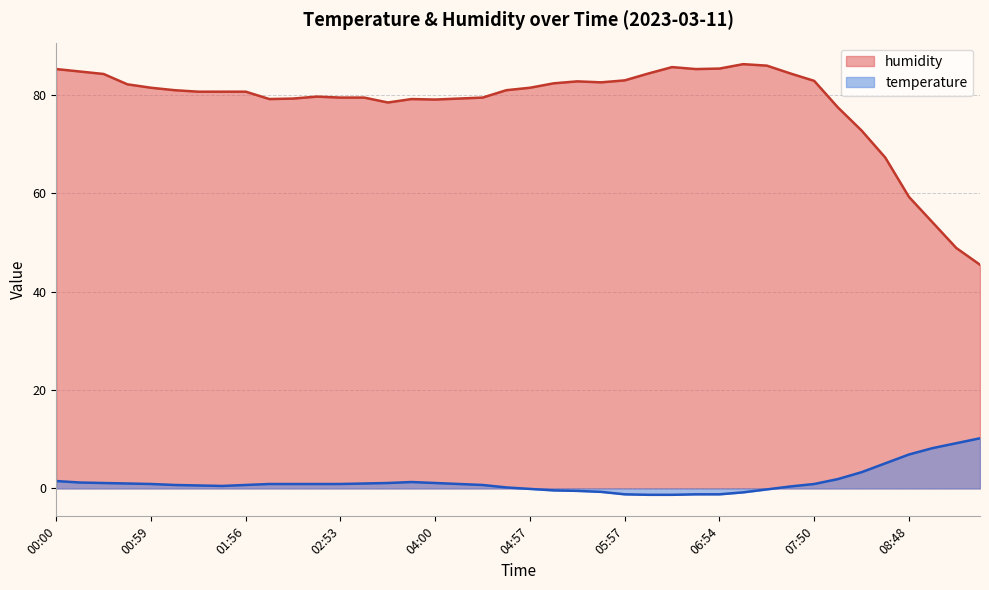

Which category has the highest value in the humidity series?

07:08